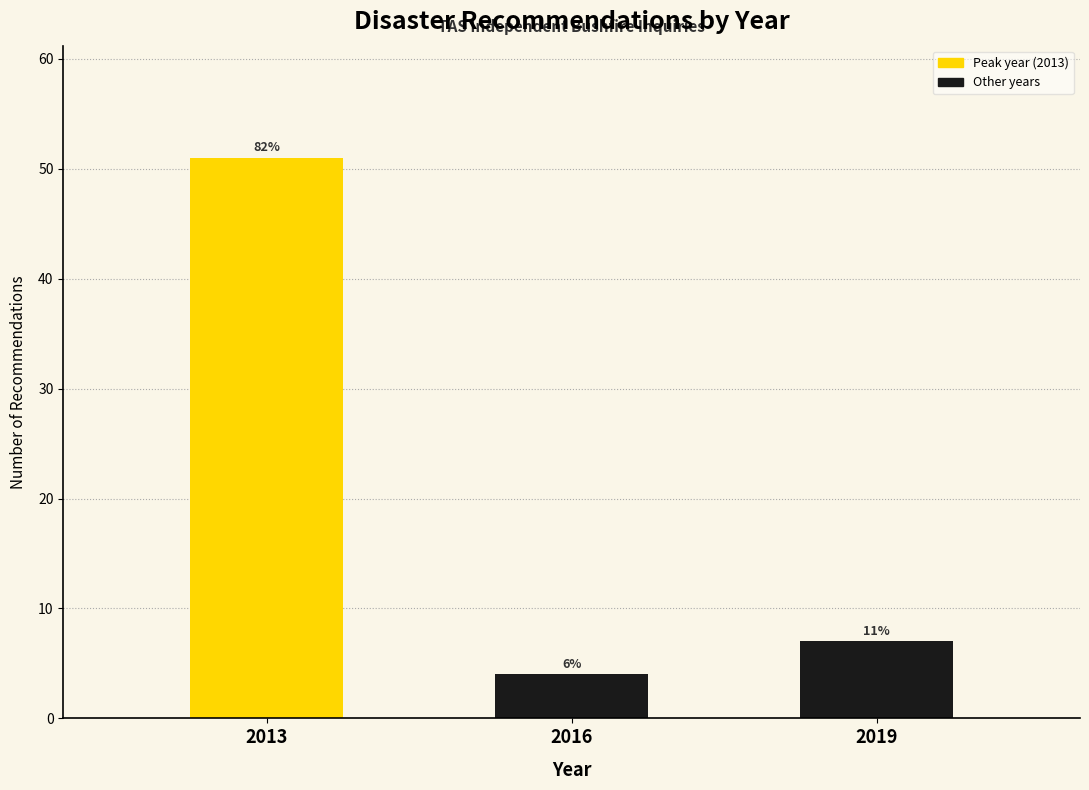

How many bars are there in total?

3